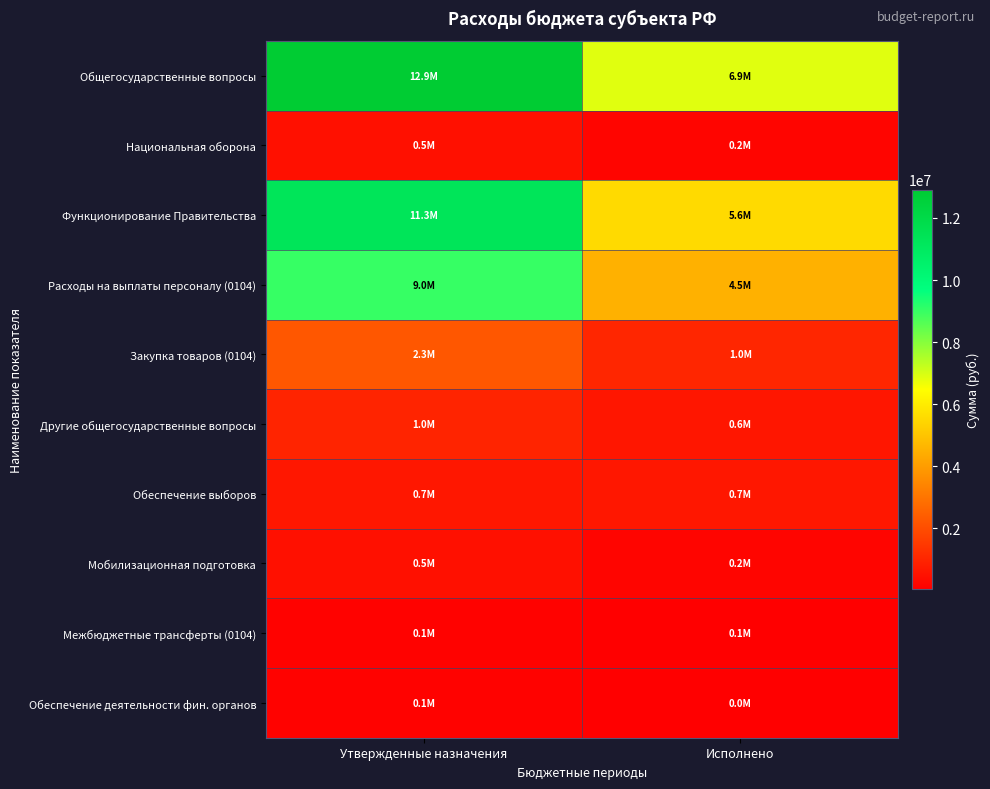

Which series changed the most between Утвержденные назначения and Исполнено?

Общегосударственные вопросы